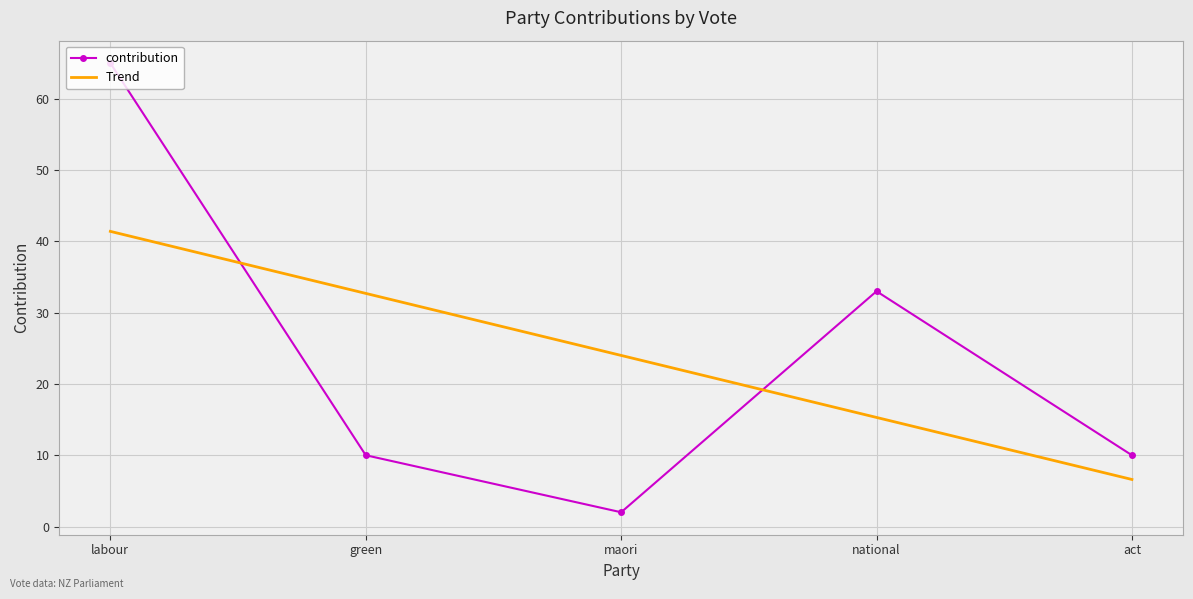

What is the total value across all series at labour?

106.4